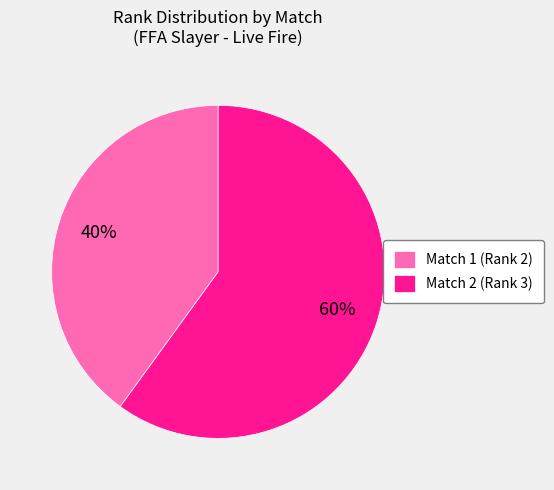

What percentage is the Match 2 (Rank 3) slice, to the nearest percent?

60%